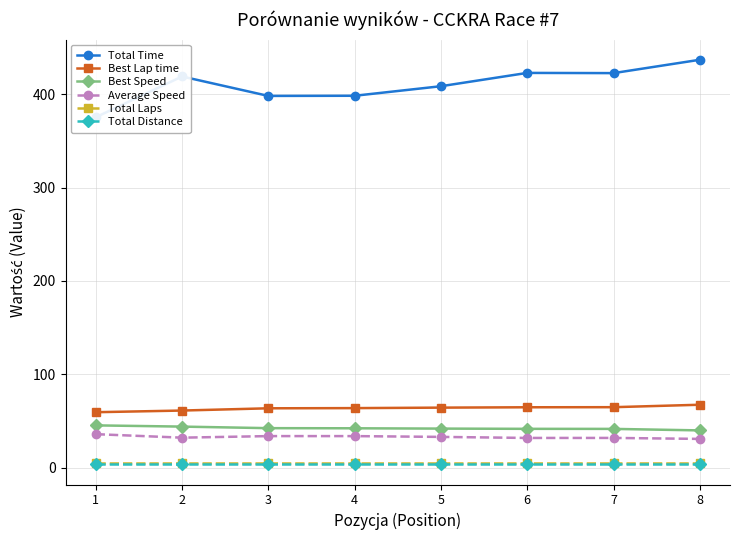

How many data points in Best Speed are above 42?

4